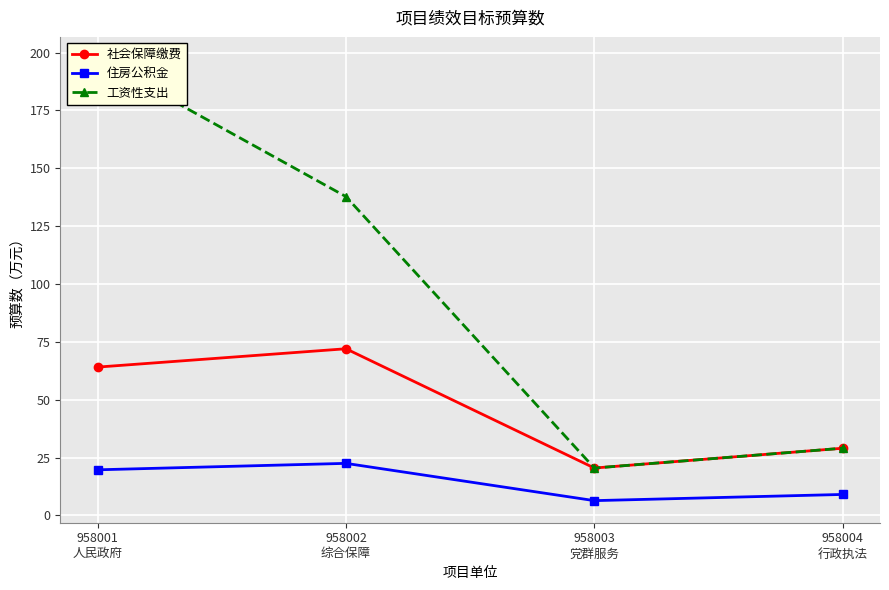

How many distinct data groups are displayed?

3